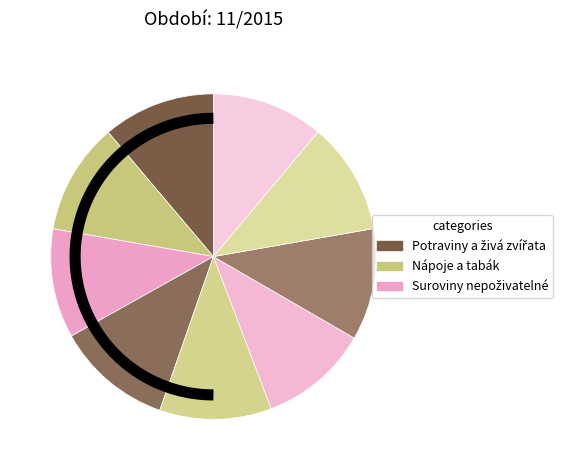

Count the number of slices in the pie.

9